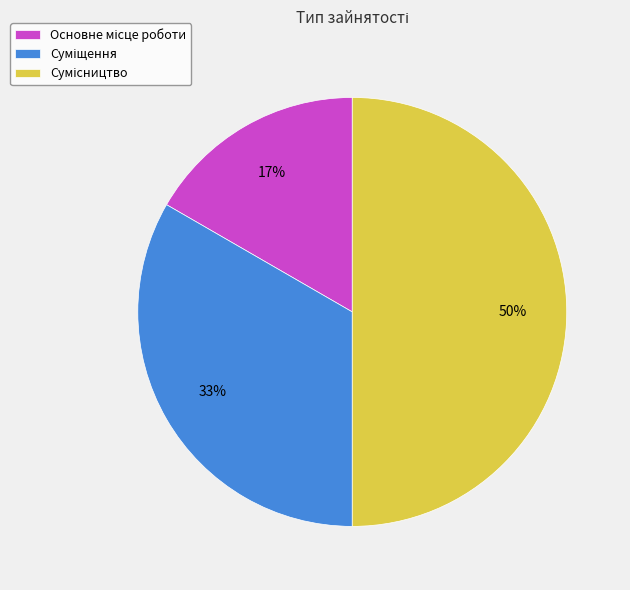

To the nearest percent, what is the difference between the largest and smallest slice percentages?

33%